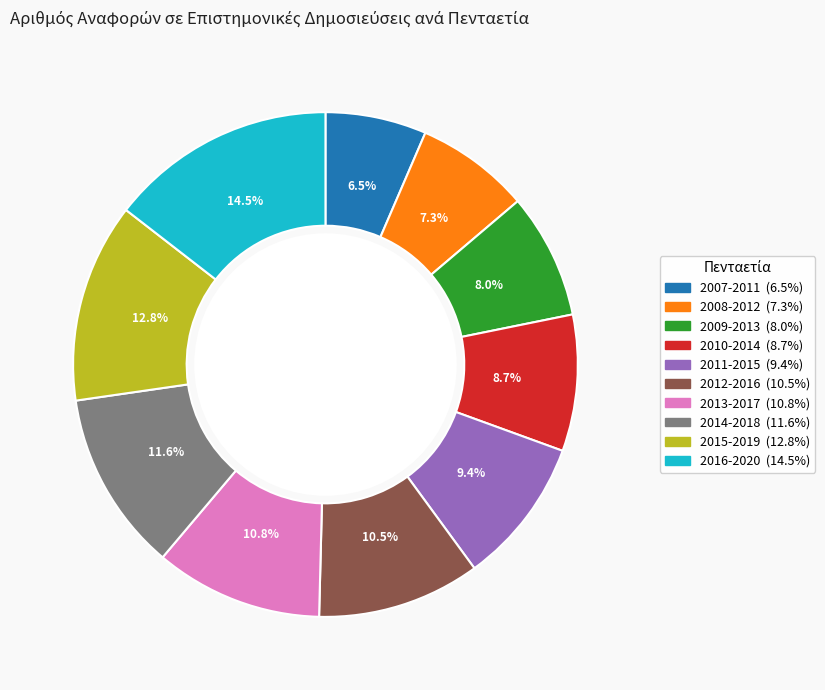

Is it true that 2013-2017 is 5% of the pie?

False